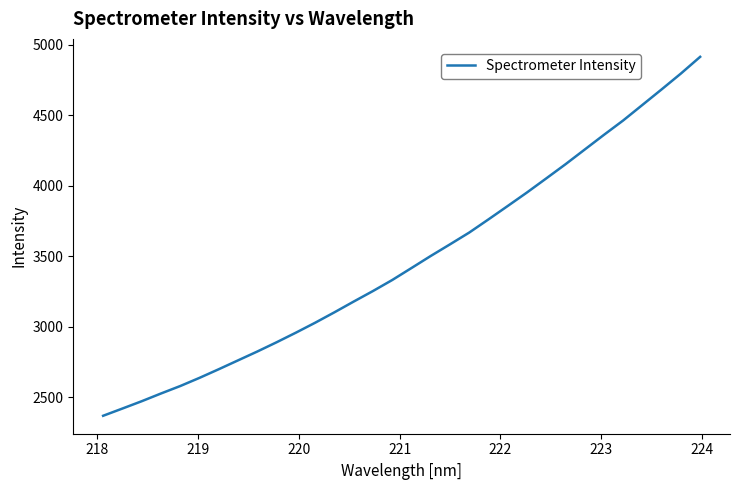

What is the greatest value displayed?

4915.8